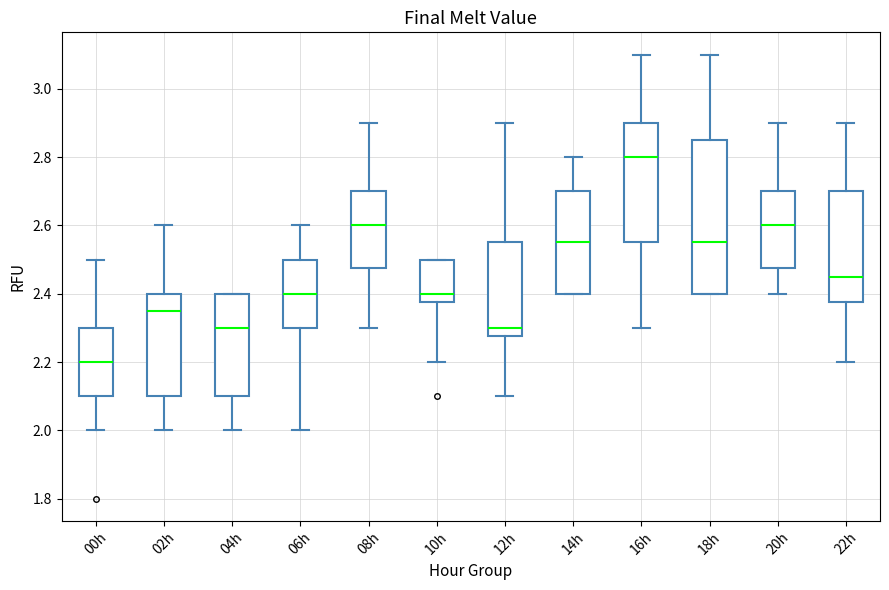

Which box has the lowest median line?

00h